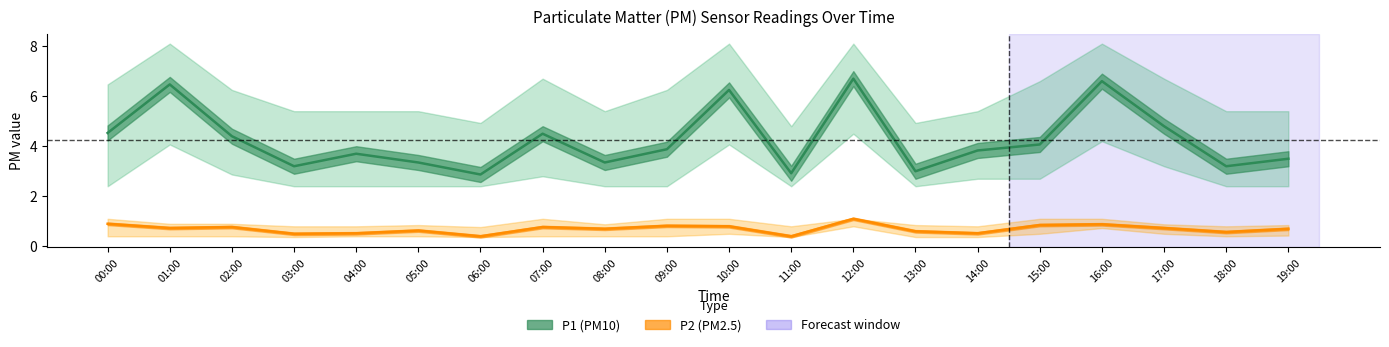

In P1 (PM10), how many points are lower than both neighbors (excluding endpoints)?

6